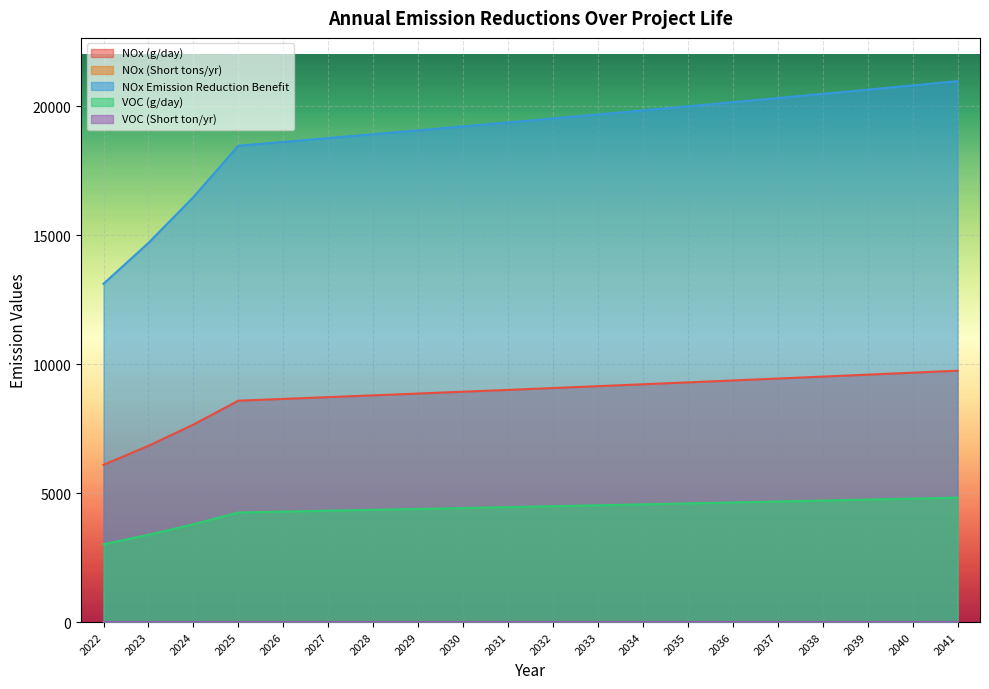

What is the difference between the NOx Emission Reduction Benefit values at 2023 and 2024?

1775.8